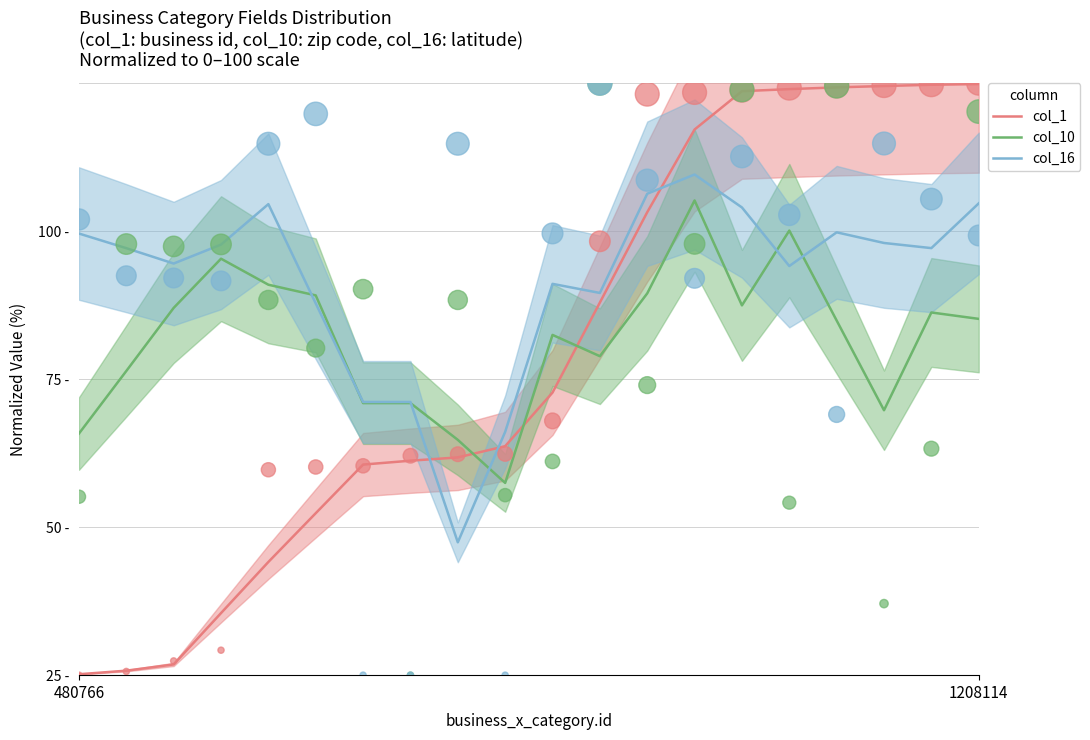

Which series contains the highest Y value?

col_1